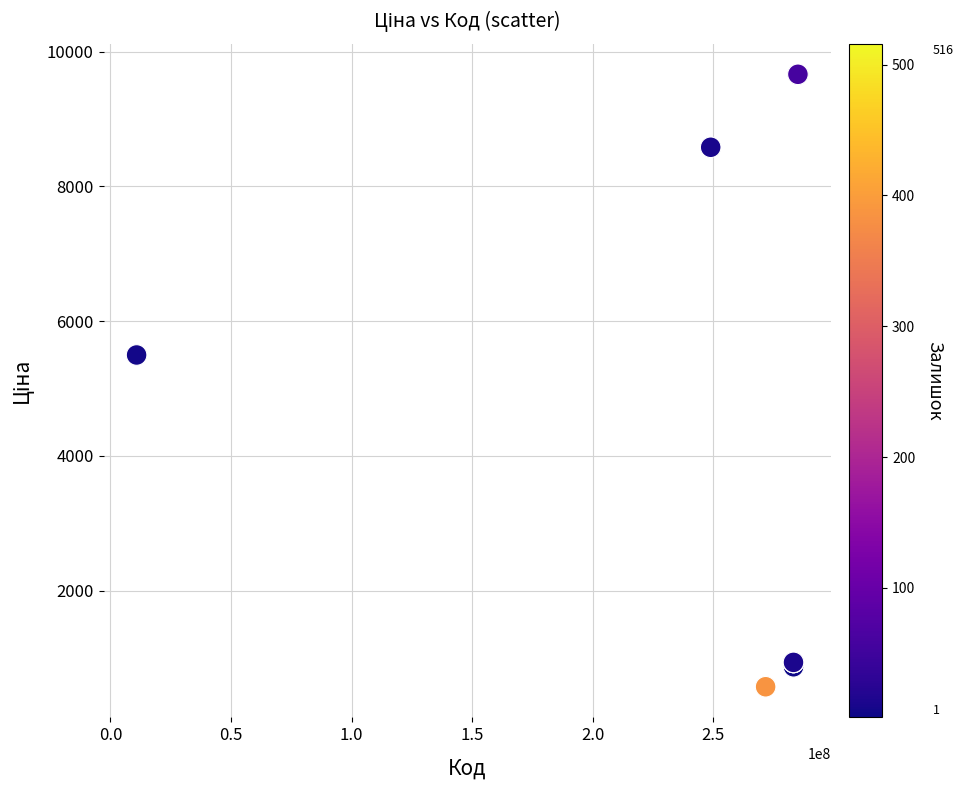

What Y value in the scatter plot is closest to 5118?

5497.3